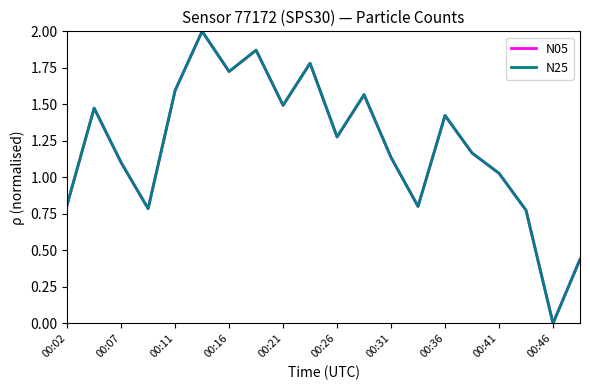

How many values in N05 are above zero?

19